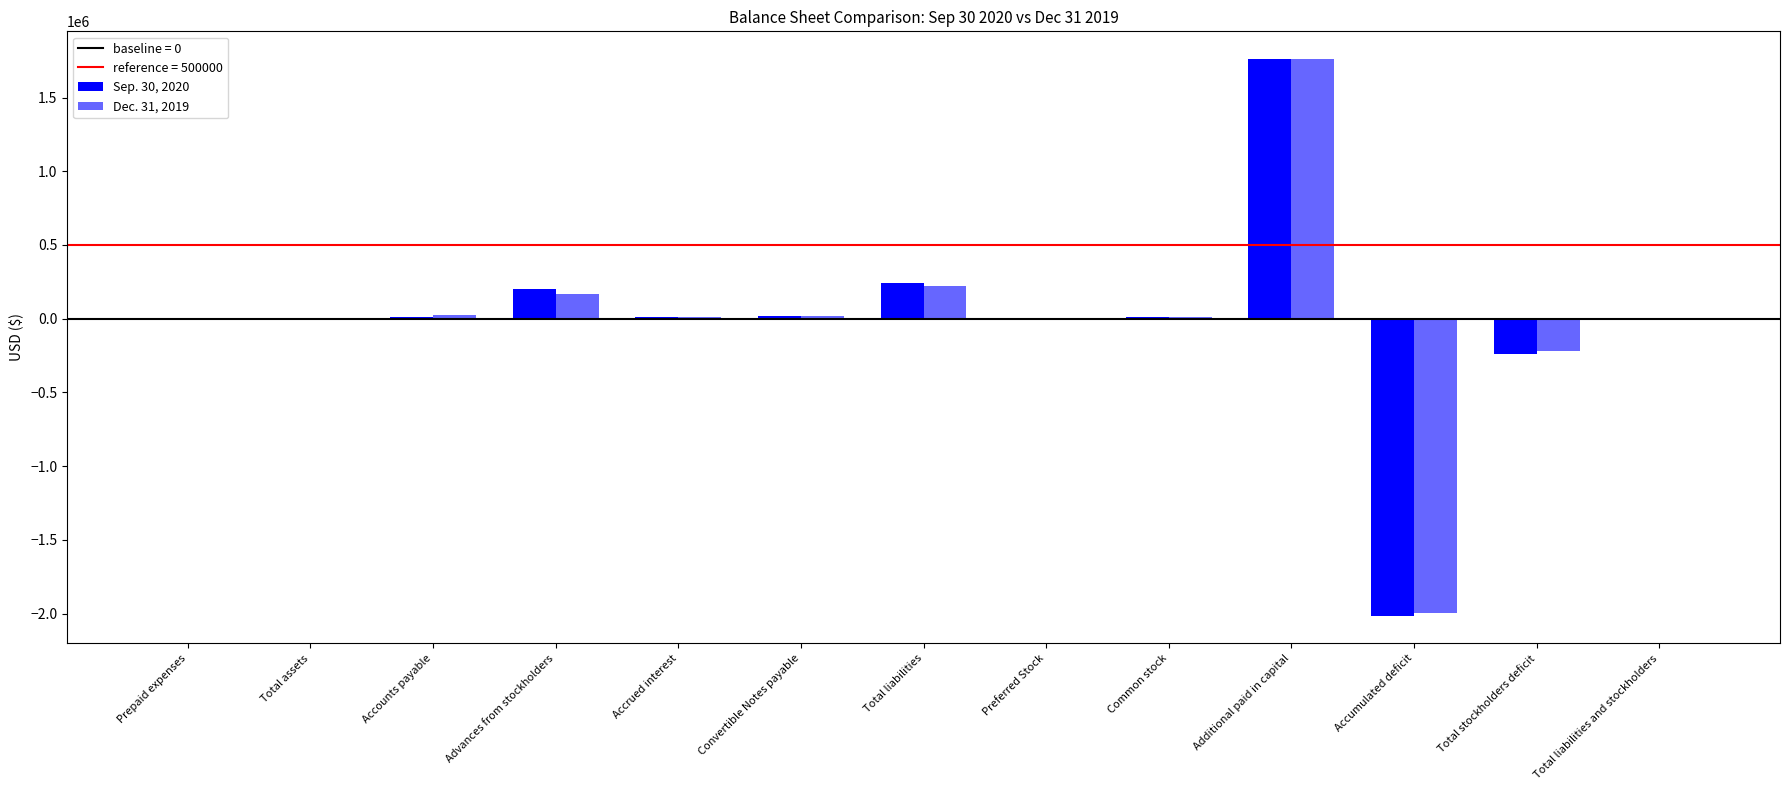

Is the value of Dec. 31, 2019 at Total liabilities and stockholders greater than the value of Sep. 30, 2020 at Total liabilities?

No